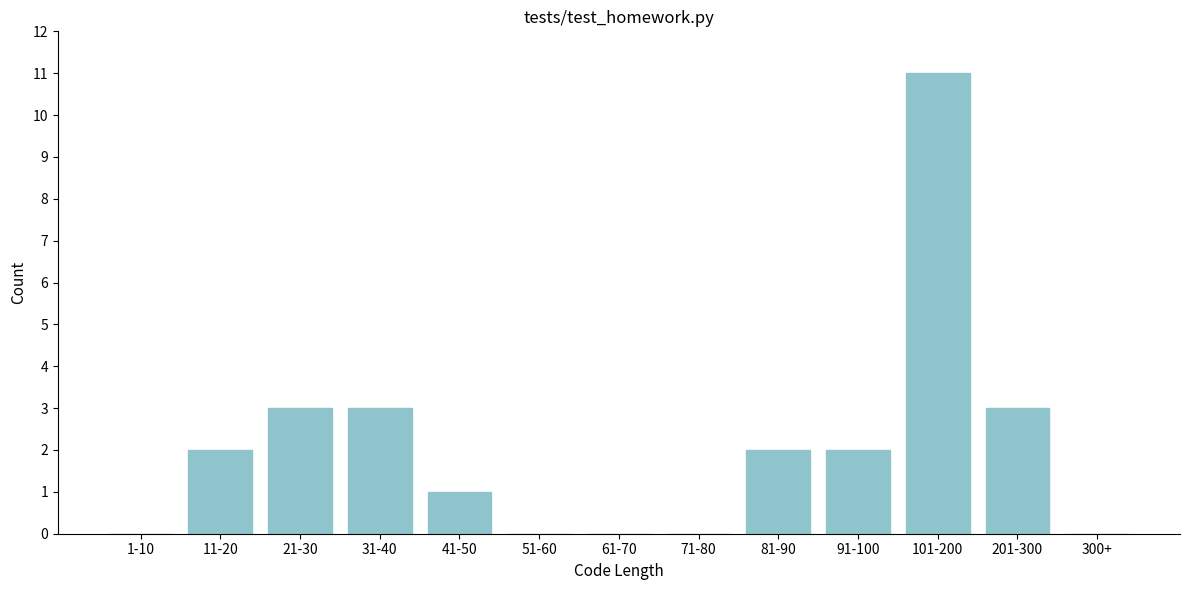

Reading left to right, list all the values displayed in this chart.

1-10=0	11-20=2	21-30=3	31-40=3	41-50=1	51-60=0	61-70=0	71-80=0	81-90=2	91-100=2	101-200=11	201-300=3	300+=0